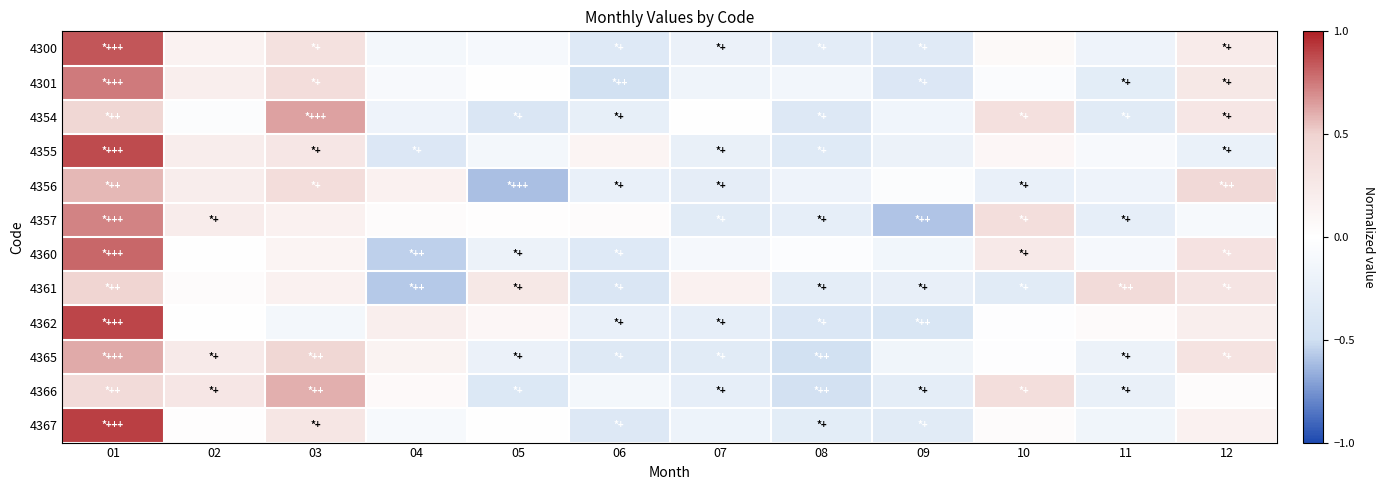

Reading right to left, transcribe all the data shown in this chart.

4300: 12=0.2	11=-0.2	10=0.1	09=-0.3	08=-0.3	07=-0.2	06=-0.3	05=-0.1	04=-0.1	03=0.3	02=0.1	01=0.8
4301: 12=0.3	11=-0.3	10=-0.1	09=-0.4	08=-0.1	07=-0.2	06=-0.5	05=0.0	04=-0.1	03=0.4	02=0.2	01=0.7
4354: 12=0.3	11=-0.3	10=0.4	09=-0.1	08=-0.4	07=-0.0	06=-0.3	05=-0.4	04=-0.2	03=0.6	02=-0.0	01=0.5
4355: 12=-0.2	11=-0.1	10=0.1	09=-0.2	08=-0.3	07=-0.2	06=0.1	05=-0.1	04=-0.4	03=0.3	02=0.2	01=0.9
4356: 12=0.4	11=-0.2	10=-0.2	09=-0.0	08=-0.2	07=-0.3	06=-0.2	05=-0.6	04=0.1	03=0.4	02=0.2	01=0.6
4357: 12=-0.1	11=-0.3	10=0.4	09=-0.6	08=-0.3	07=-0.3	06=0.0	05=0.0	04=0.0	03=0.1	02=0.2	01=0.7
4360: 12=0.3	11=-0.1	10=0.2	09=-0.1	08=-0.0	07=-0.1	06=-0.3	05=-0.2	04=-0.6	03=0.1	02=0.0	01=0.8
4361: 12=0.3	11=0.4	10=-0.3	09=-0.2	08=-0.3	07=0.2	06=-0.4	05=0.3	04=-0.6	03=0.2	02=0.0	01=0.5
4362: 12=0.2	11=0.0	10=-0.0	09=-0.4	08=-0.4	07=-0.3	06=-0.2	05=0.1	04=0.2	03=-0.1	02=-0.0	01=0.9
4365: 12=0.3	11=-0.2	10=-0.0	09=-0.2	08=-0.5	07=-0.3	06=-0.4	05=-0.2	04=0.1	03=0.5	02=0.2	01=0.6
4366: 12=0.0	11=-0.2	10=0.4	09=-0.3	08=-0.5	07=-0.3	06=-0.1	05=-0.4	04=0.1	03=0.6	02=0.3	01=0.4
4367: 12=0.2	11=-0.2	10=0.0	09=-0.3	08=-0.3	07=-0.2	06=-0.4	05=0.0	04=-0.1	03=0.3	02=0.0	01=0.9